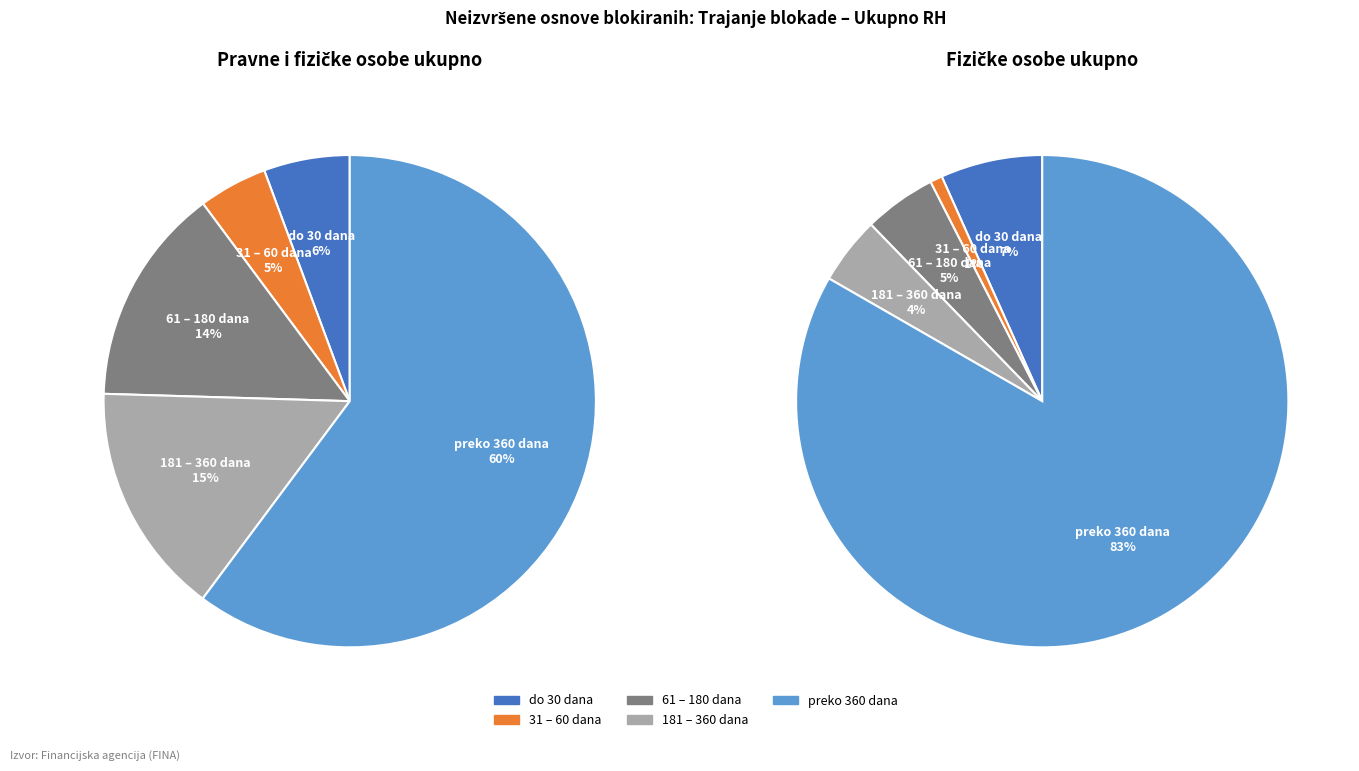

How many segments does this pie chart have?

5